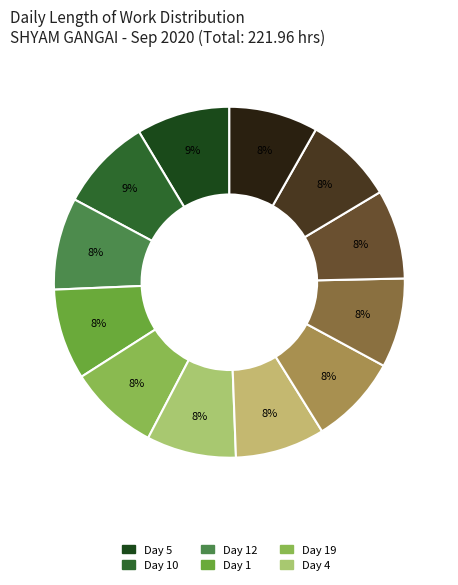

Count the number of slices in the pie.

12